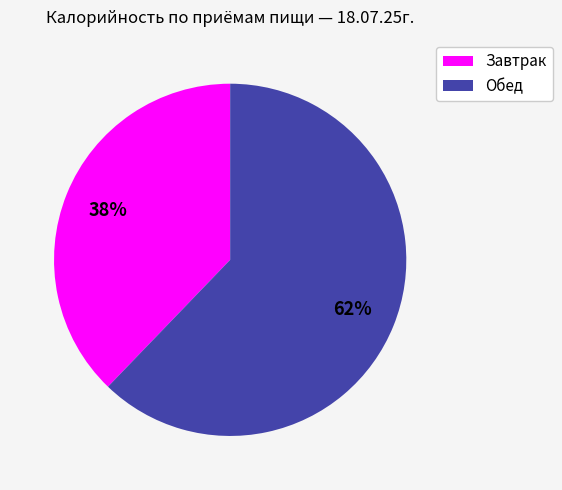

To the nearest percent, what is the combined percentage of Обед and Завтрак?

100%